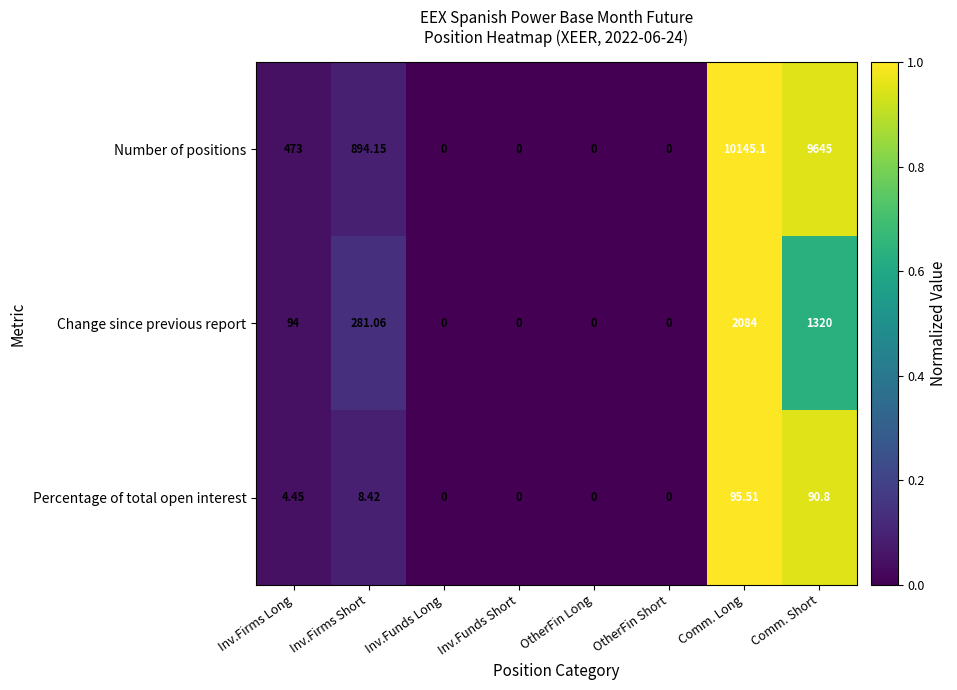

Which series has the largest total across all categories?

Number of positions